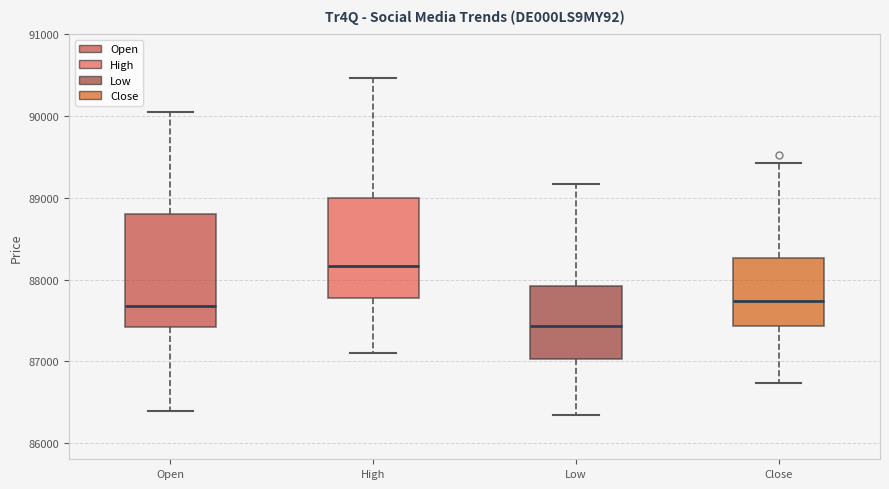

Where does the median line of the box for Open sit on the y-axis? The values are not printed on the chart, so give them approximately, as read against the axis.

87700